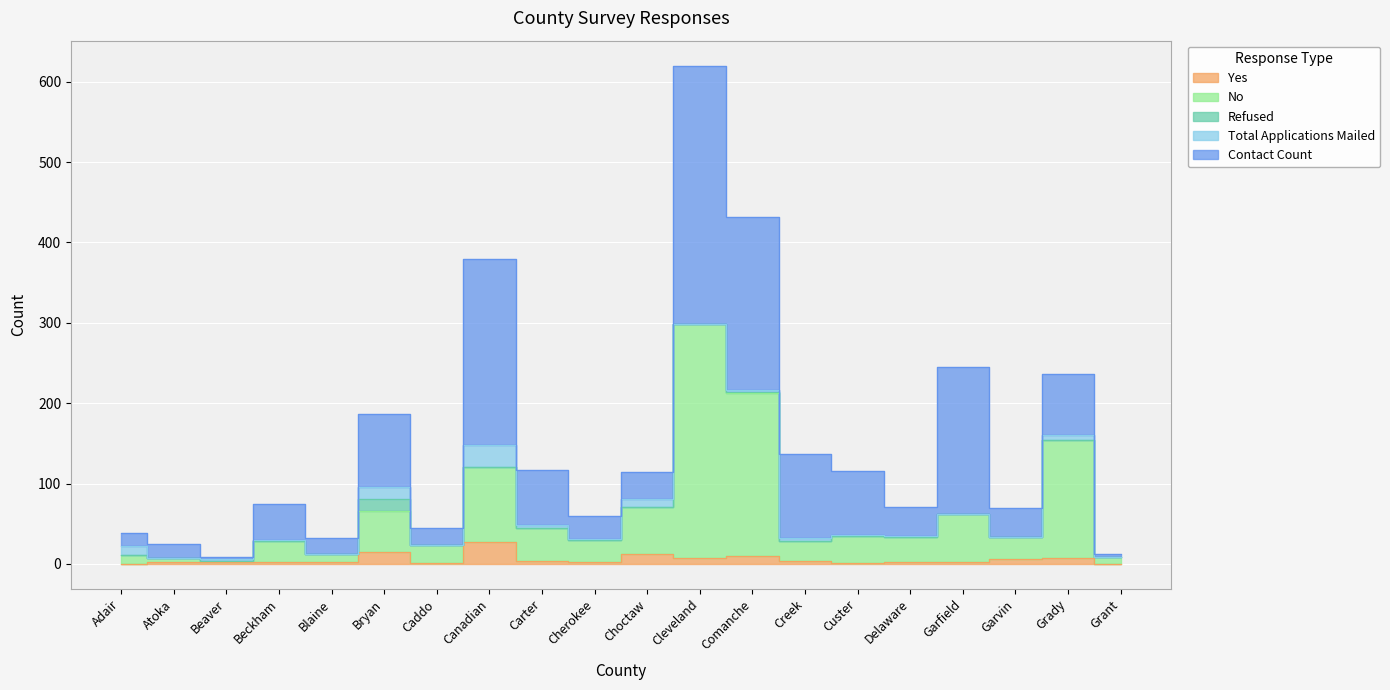

What are all the series names shown in the legend?

Yes, No, Refused, Total Applications Mailed, Contact Count